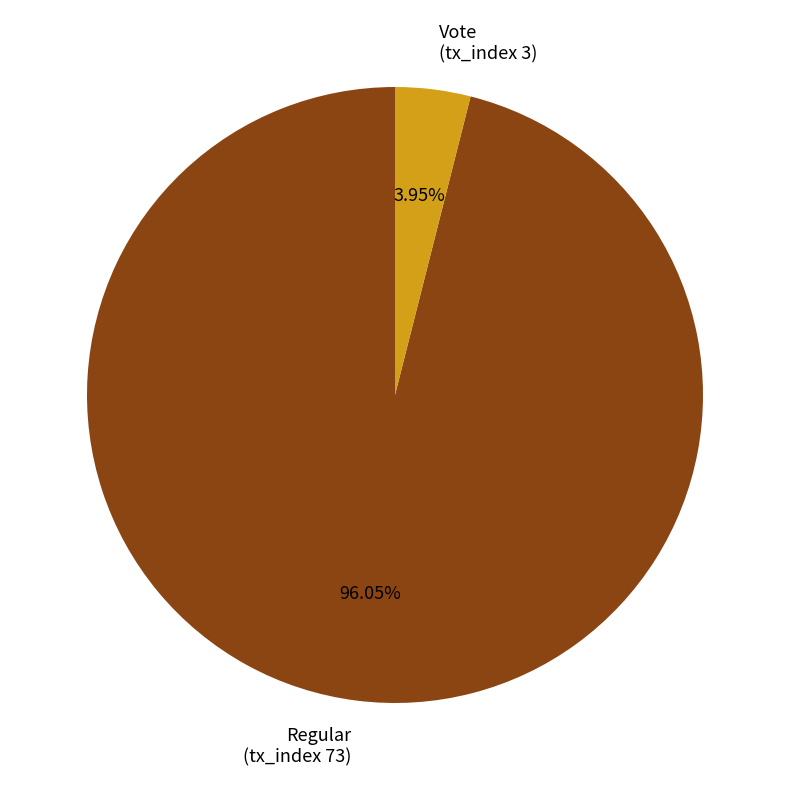

Do Regular (tx_index 73) and Vote (tx_index 3) together represent more than half of the pie?

Yes